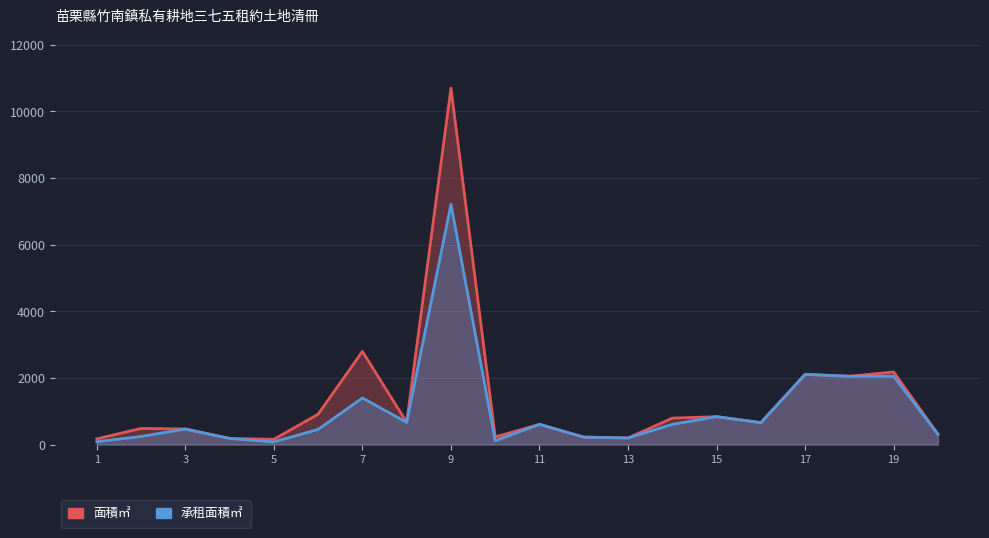

What are all the series names shown in the legend?

面積㎡, 承租面積㎡